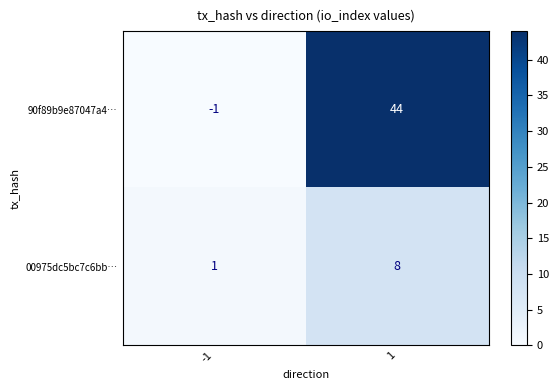

Reading left to right, list all the values displayed in this chart.

90f89b9e87047a4…: -1	44
00975dc5bc7c6bb…: 1	8